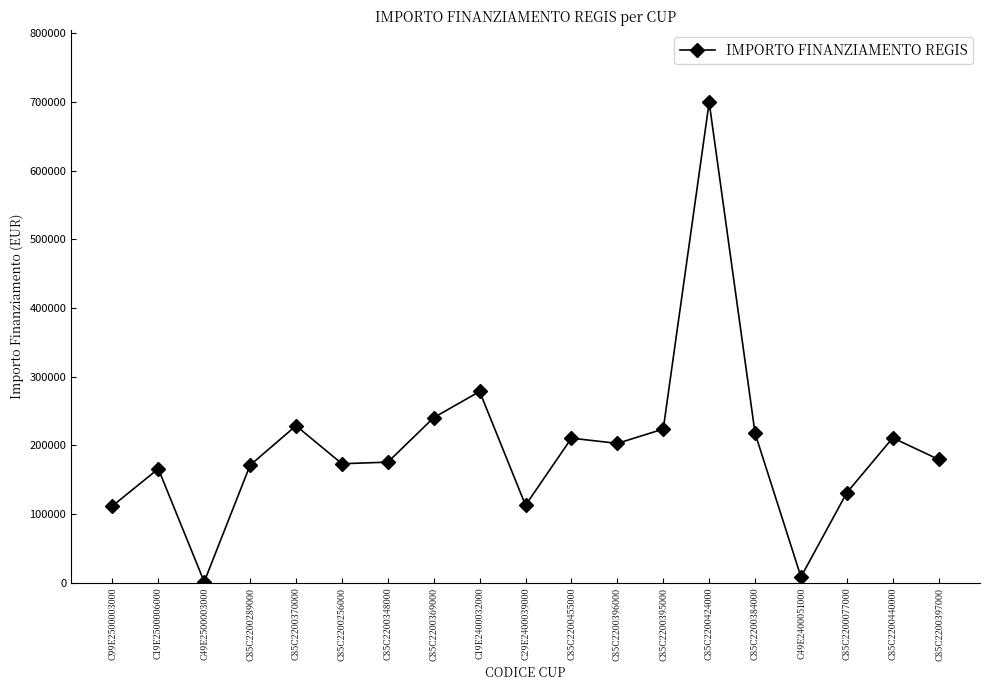

What is the minimum value shown in the chart?

1200.0